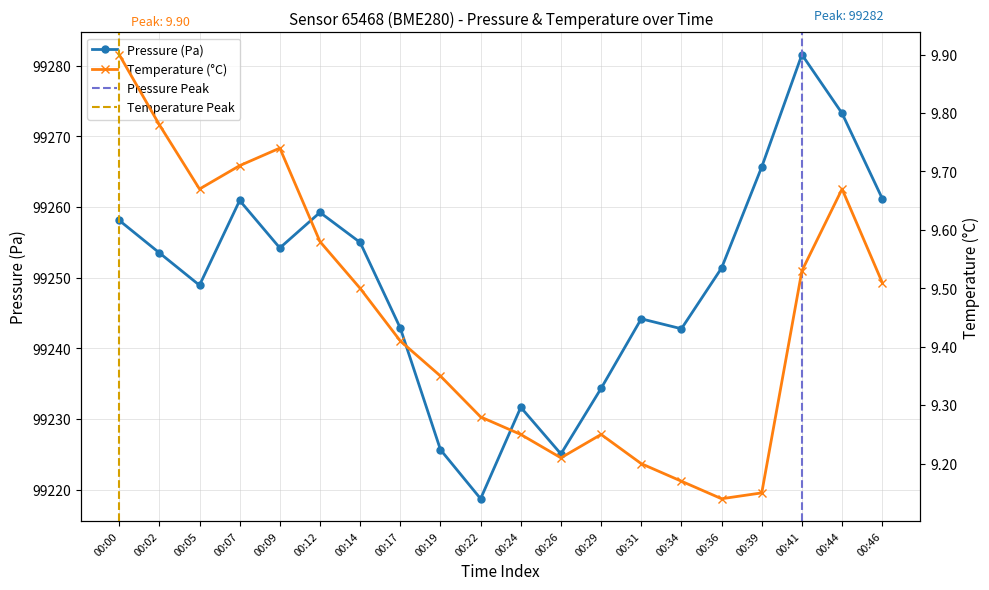

True or false: pressure and temperature cross at least once.

False